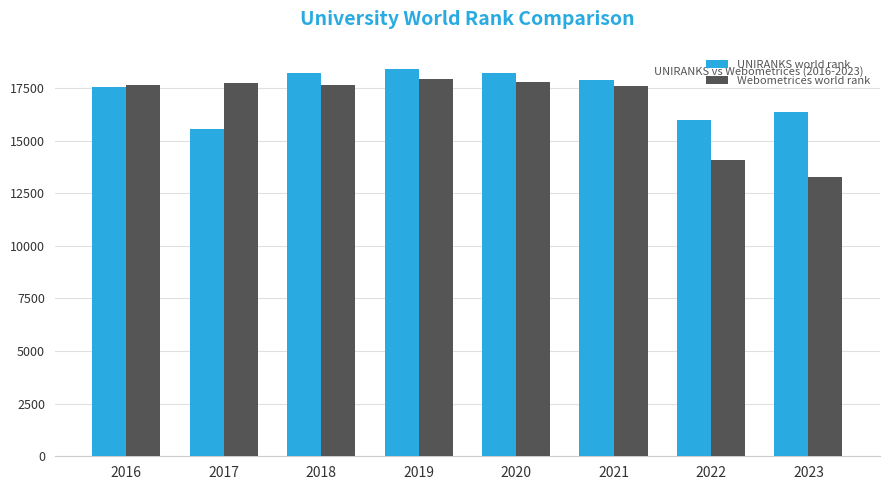

What is the sum of all Webometrices world rank values?

133604